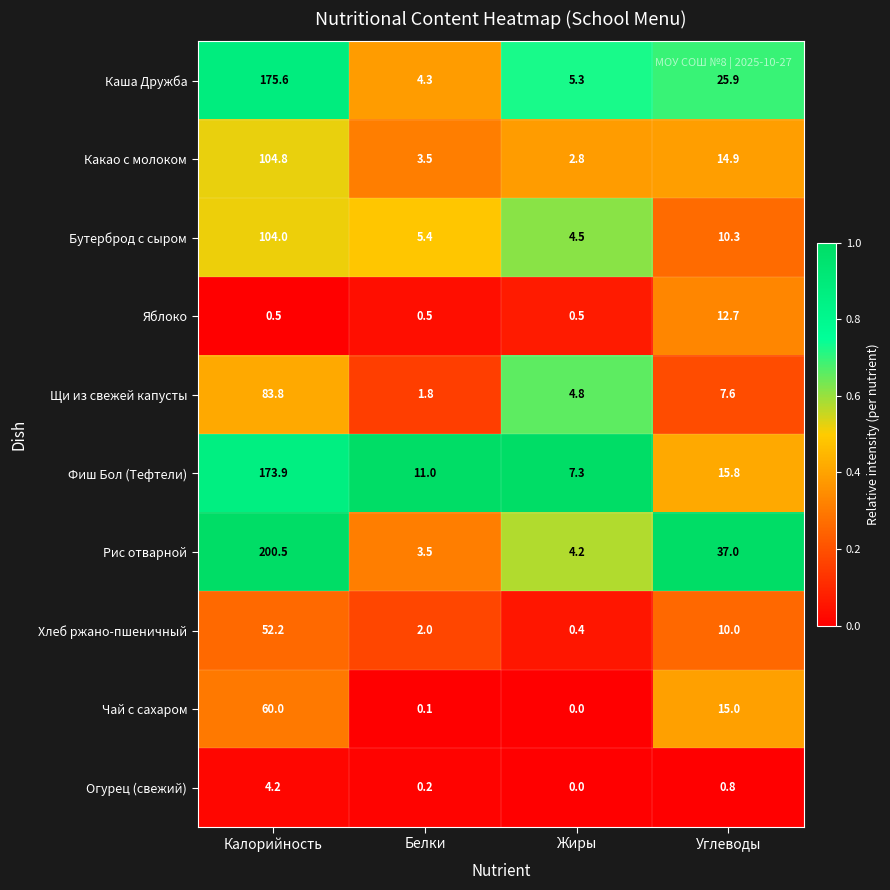

True or false: Фиш Бол (Тефтели) has a value of 240.4 at Калорийность.

False